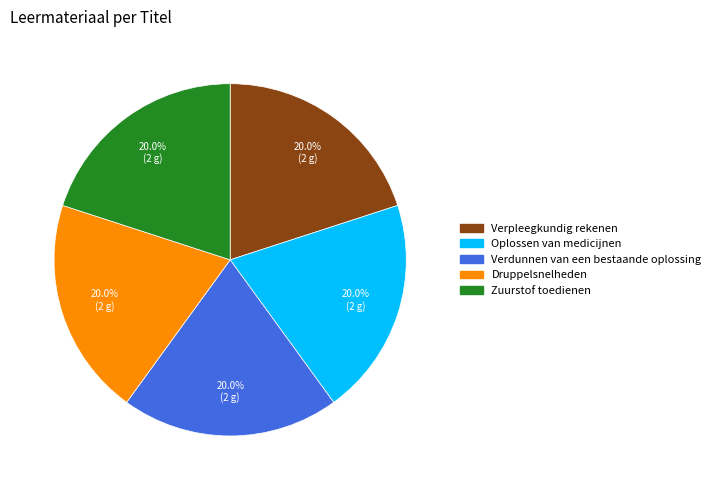

To the nearest percent, what is the combined percentage of Verdunnen van een bestaande oplossing and Verpleegkundig rekenen?

40%